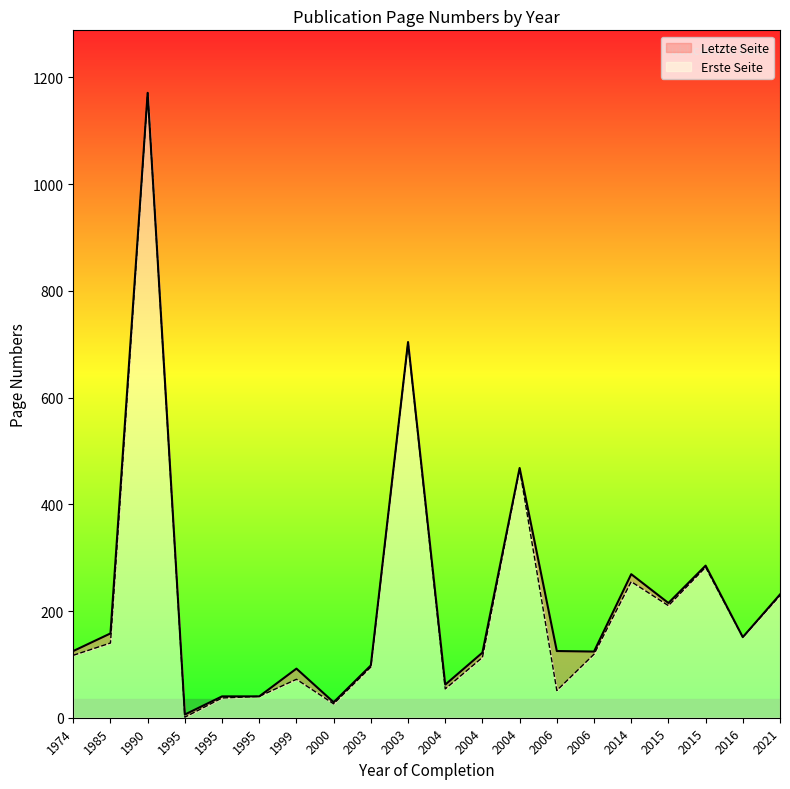

At which category is the sum across all series the highest?

1990